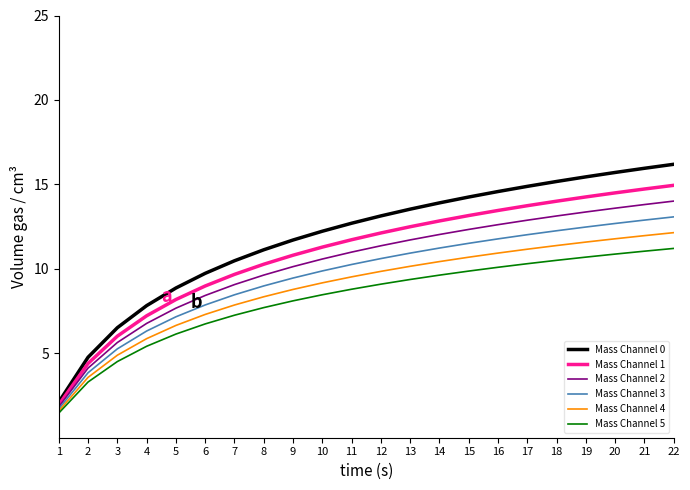

Reading left to right, extract all data points from this chart.

Mass Channel 0: 1=2.1	2=4.8	3=6.5	4=7.8	5=8.9	6=9.7	7=10.5	8=11.1	9=11.7	10=12.2	11=12.7	12=13.1	13=13.5	14=13.9	15=14.3	16=14.6	17=14.9	18=15.2	19=15.4	20=15.7	21=16.0	22=16.2
Mass Channel 1: 1=1.9	2=4.4	3=6.0	4=7.2	5=8.2	6=9.0	7=9.7	8=10.3	9=10.8	10=11.3	11=11.7	12=12.1	13=12.5	14=12.8	15=13.2	16=13.5	17=13.7	18=14.0	19=14.3	20=14.5	21=14.7	22=14.9
Mass Channel 2: 1=1.8	2=4.1	3=5.6	4=6.8	5=7.7	6=8.4	7=9.1	8=9.6	9=10.1	10=10.6	11=11.0	12=11.4	13=11.7	14=12.0	15=12.3	16=12.6	17=12.9	18=13.1	19=13.4	20=13.6	21=13.8	22=14.0
Mass Channel 3: 1=1.7	2=3.8	3=5.3	4=6.3	5=7.2	6=7.9	7=8.5	8=9.0	9=9.5	10=9.9	11=10.3	12=10.6	13=10.9	14=11.2	15=11.5	16=11.8	17=12.0	18=12.3	19=12.5	20=12.7	21=12.9	22=13.1
Mass Channel 4: 1=1.6	2=3.6	3=4.9	4=5.9	5=6.6	6=7.3	7=7.9	8=8.3	9=8.8	10=9.2	11=9.5	12=9.9	13=10.2	14=10.4	15=10.7	16=10.9	17=11.2	18=11.4	19=11.6	20=11.8	21=12.0	22=12.1
Mass Channel 5: 1=1.5	2=3.3	3=4.5	4=5.4	5=6.1	6=6.7	7=7.3	8=7.7	9=8.1	10=8.5	11=8.8	12=9.1	13=9.4	14=9.6	15=9.9	16=10.1	17=10.3	18=10.5	19=10.7	20=10.9	21=11.0	22=11.2